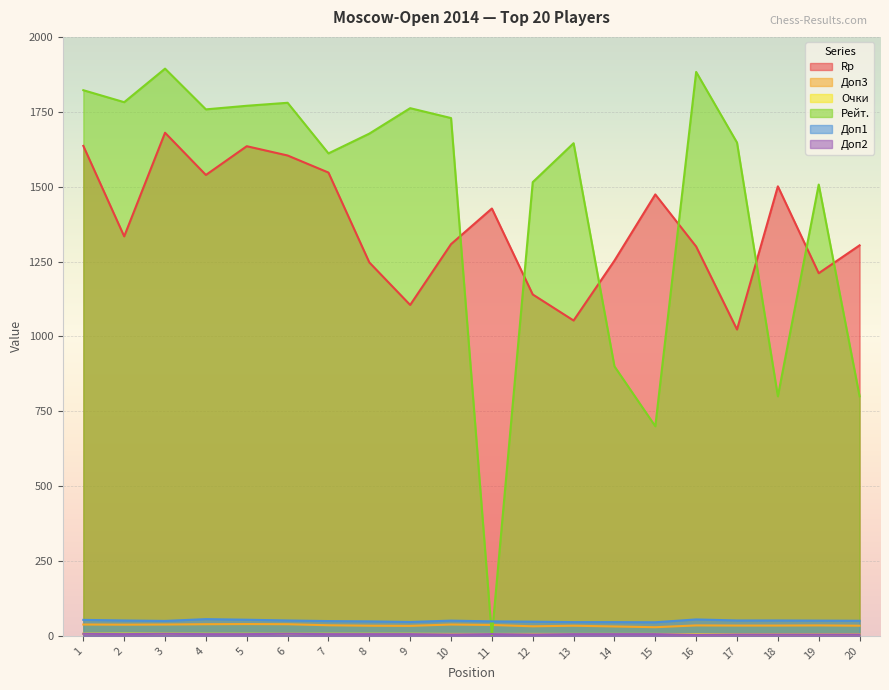

Is it true that Доп3 equals 35.0 at 19?

True